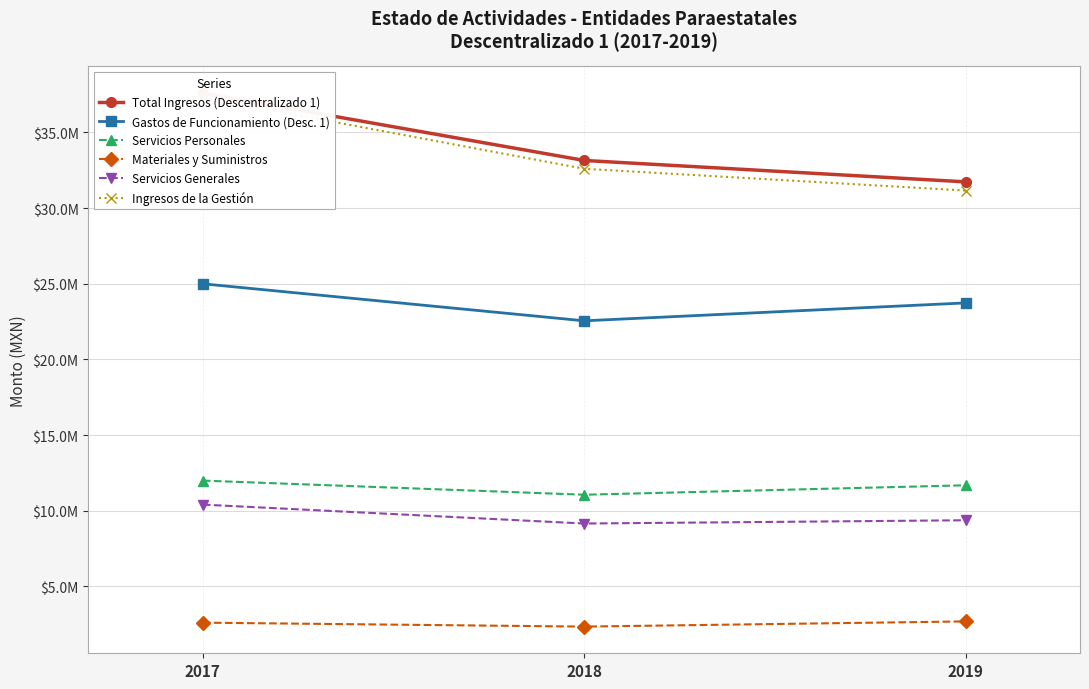

How many lines are shown in the chart?

6